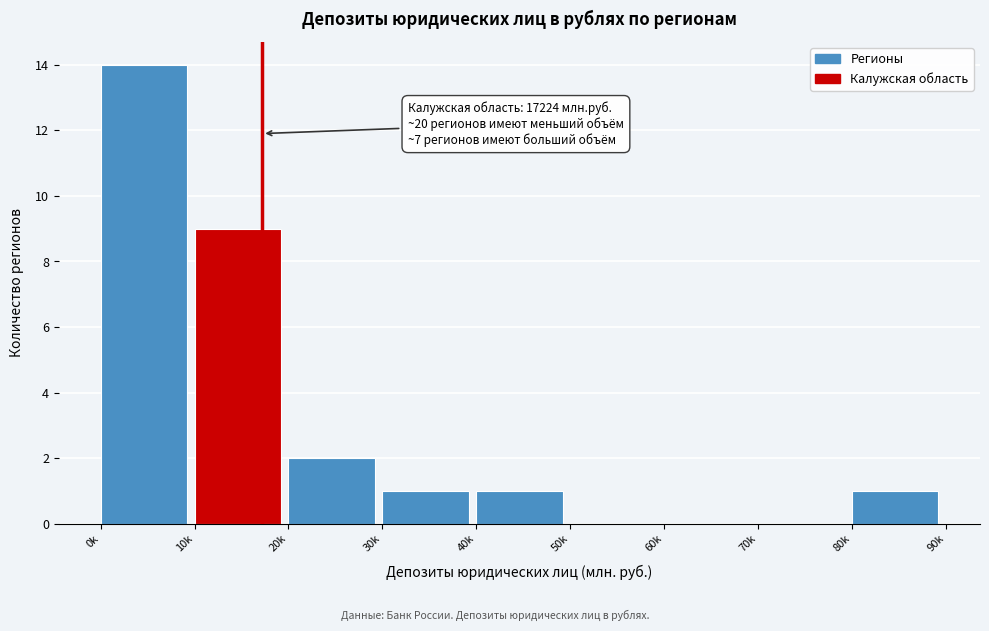

Reading left to right, transcribe all the data shown in this chart.

0k=14	10k=9	20k=2	30k=1	40k=1	50k=0	60k=0	70k=0	80k=1